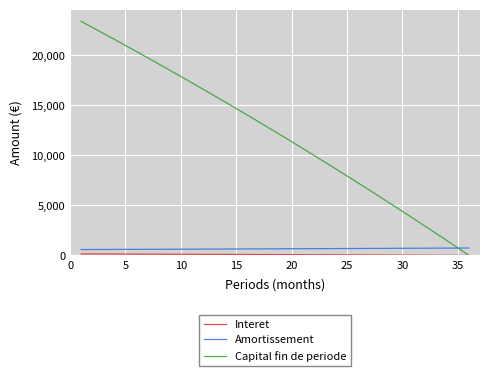

What is the maximum value shown in the chart?

23407.9